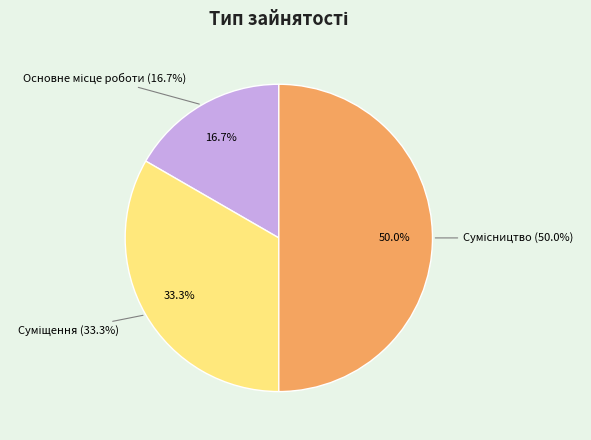

Which category has the smallest portion of the pie?

Основне місце роботи